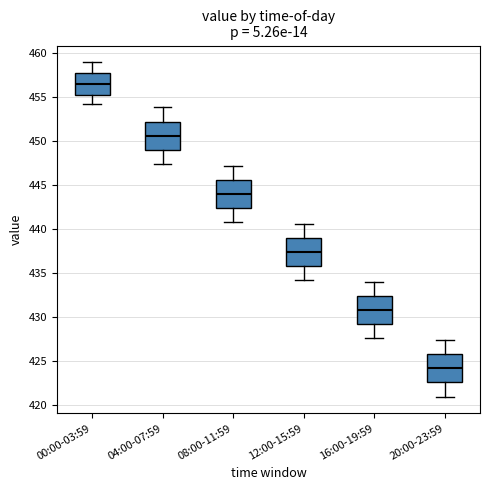

Reading left to right, transcribe this box plot: for each box, give where its median line is, the range the box spans, and where its two whiskers end, as read against the y-axis. The values are not printed on the chart, so give them approximately, as read against the axis.

00:00-03:59: median 456.5, box 455.0 to 457.5, whiskers 454.0 to 459.0
04:00-07:59: median 450.5, box 449.0 to 452.0, whiskers 447.5 to 454.0
08:00-11:59: median 444.0, box 442.5 to 445.5, whiskers 440.5 to 447.0
12:00-15:59: median 437.5, box 435.5 to 439.0, whiskers 434.0 to 440.5
16:00-19:59: median 430.5, box 429.0 to 432.5, whiskers 427.5 to 434.0
20:00-23:59: median 424.0, box 422.5 to 425.5, whiskers 421.0 to 427.5